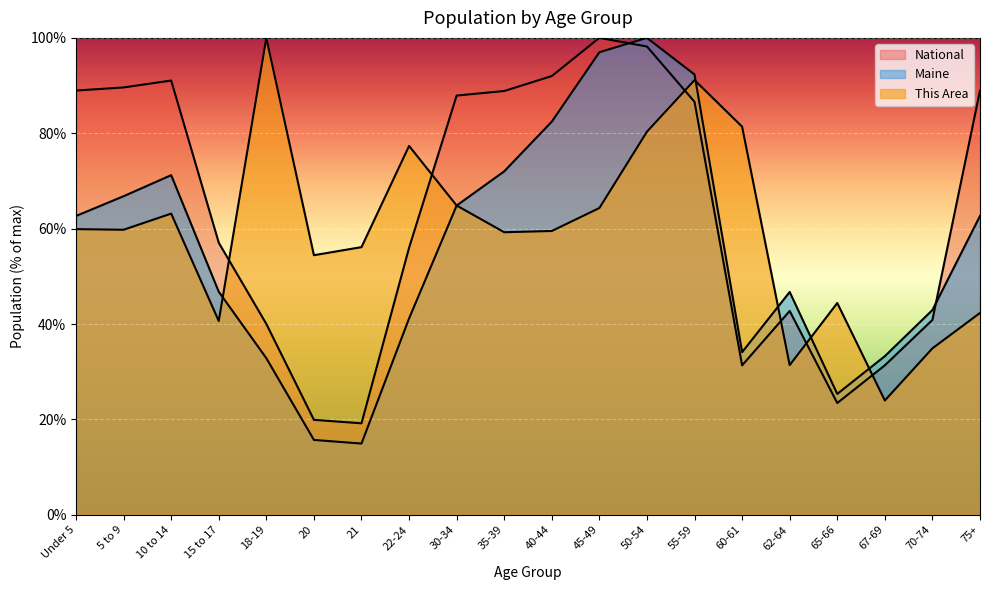

True or false: This Area has a value of 11.6 at 15 to 17.

False